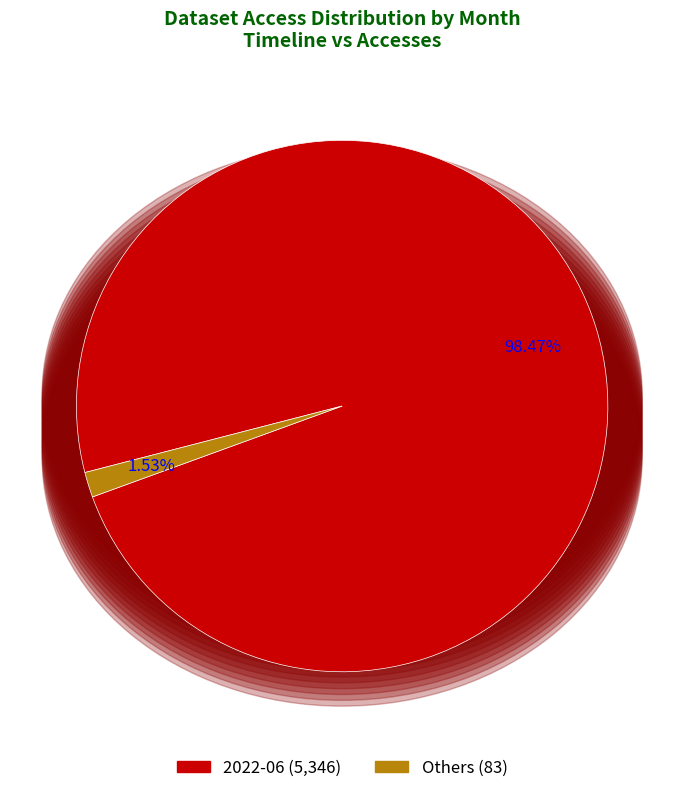

How many segments does this pie chart have?

2